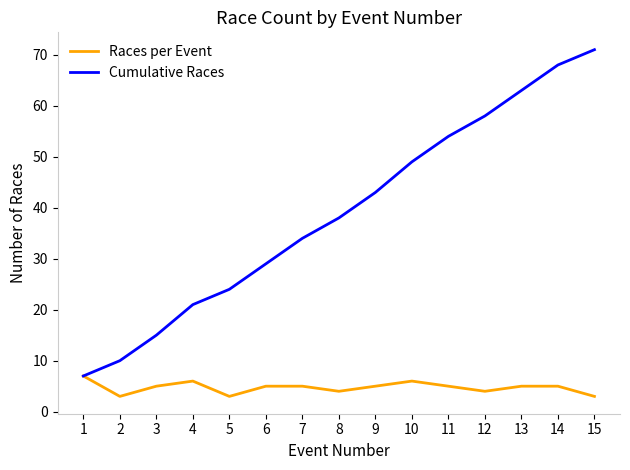

Is the value of Races per Event at 12 greater than the value of Cumulative Races at 11?

No